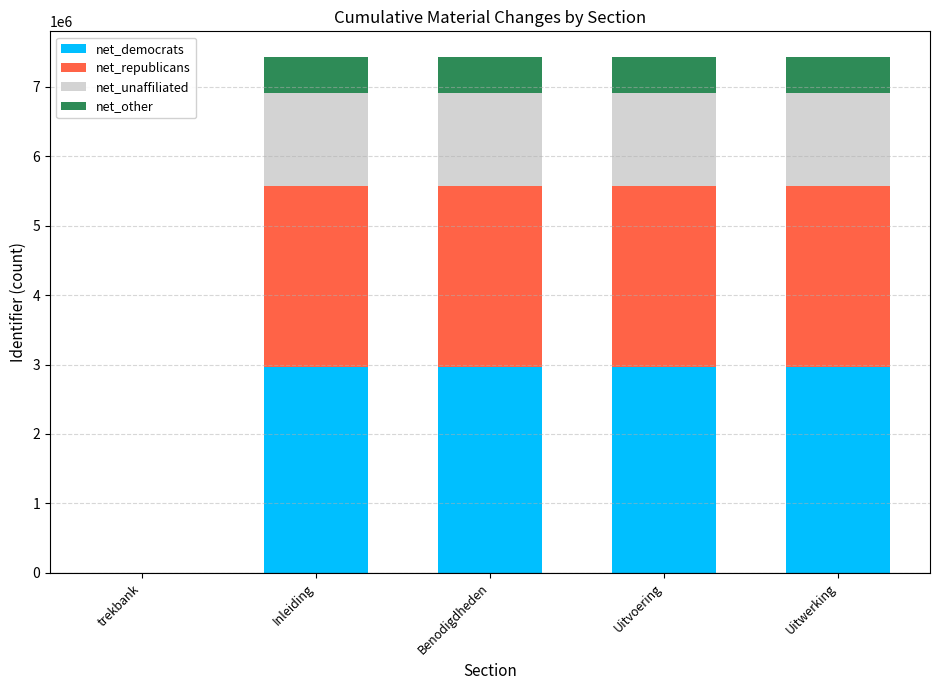

What is the total value across all series at Uitvoering?

7426904.0